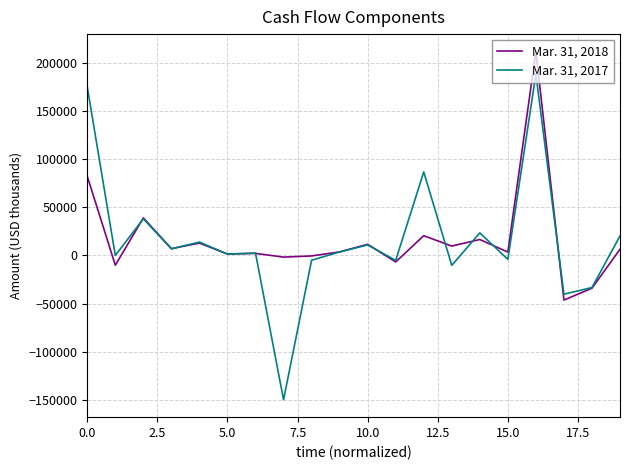

How many lines are shown in the chart?

2